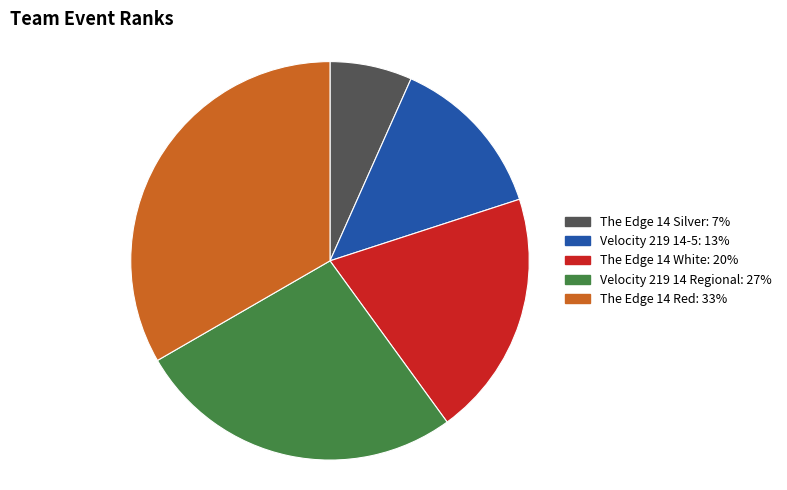

Is the sum of The Edge 14 Silver: 7% and Velocity 219 14 Regional: 27% greater than half?

No